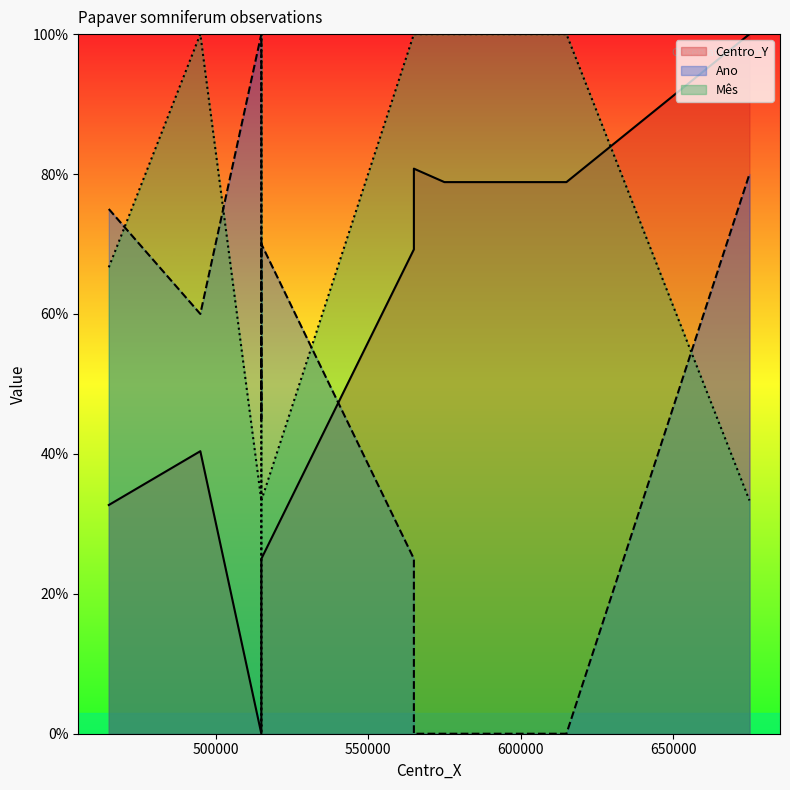

True or false: Ano has more than 1 points higher than both neighbors.

False